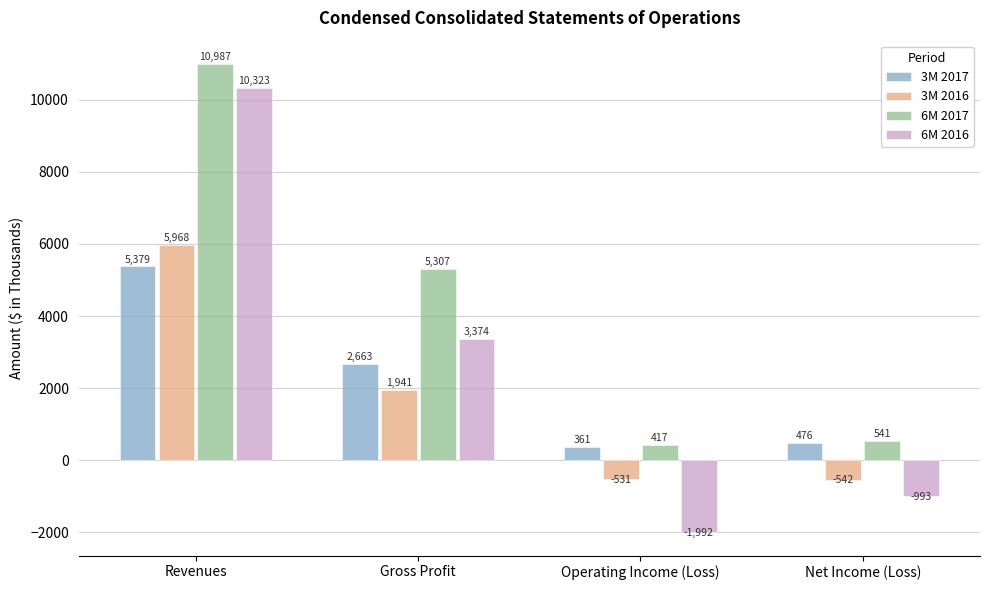

The 3M 2017 series shows 361 at Operating Income (Loss). True or false?

True